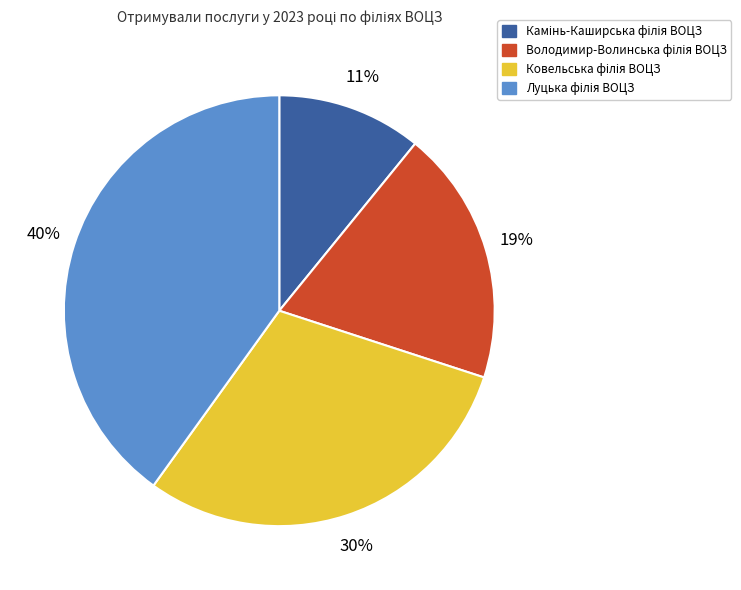

Does any single category account for the majority?

No